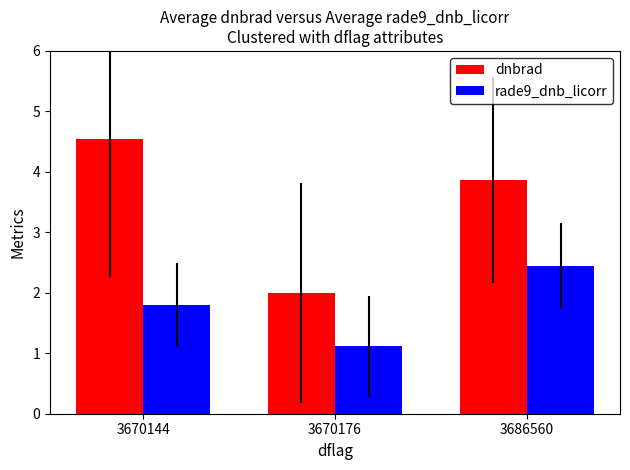

Which series changed the most between 3670144 and 3670176?

dnbrad